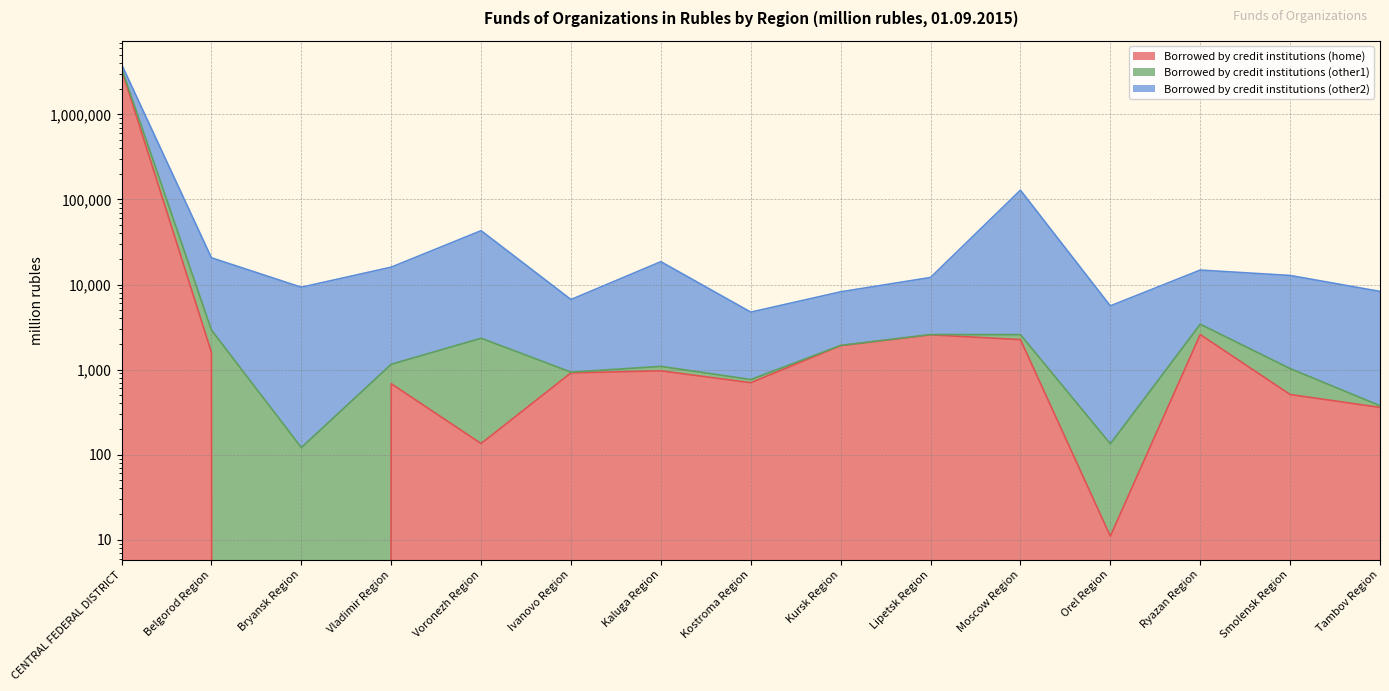

Is it true that Borrowed by credit institutions (home) equals 88 at Voronezh Region?

False